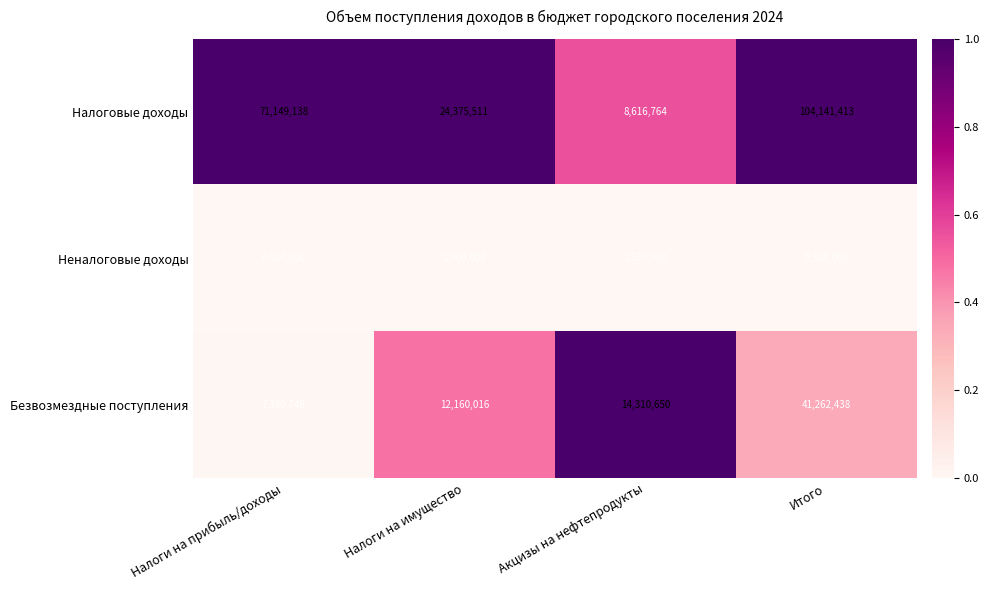

Reading left to right, list all the values displayed in this chart.

Налоговые доходы: 71149138	24375511	8616764	104141413
Неналоговые доходы: 6880000	1000000	1500000	9380000
Безвозмездные поступления: 7340748	12160016	14310650	41262438